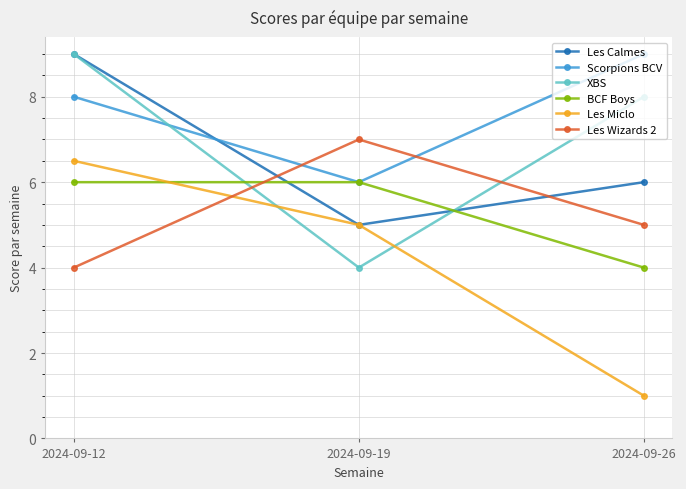

The value of Scorpions BCV at 2024-09-26 is 9.0. True or false?

True